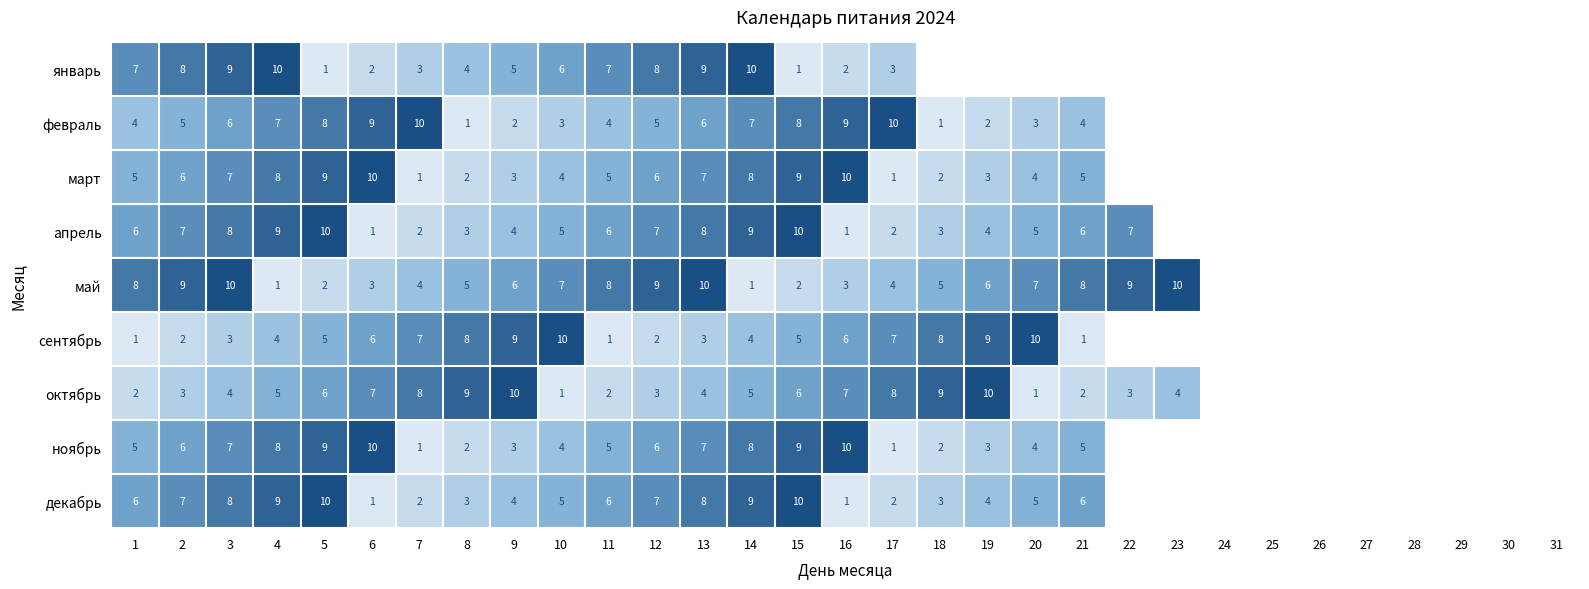

How many distinct data groups are displayed?

9